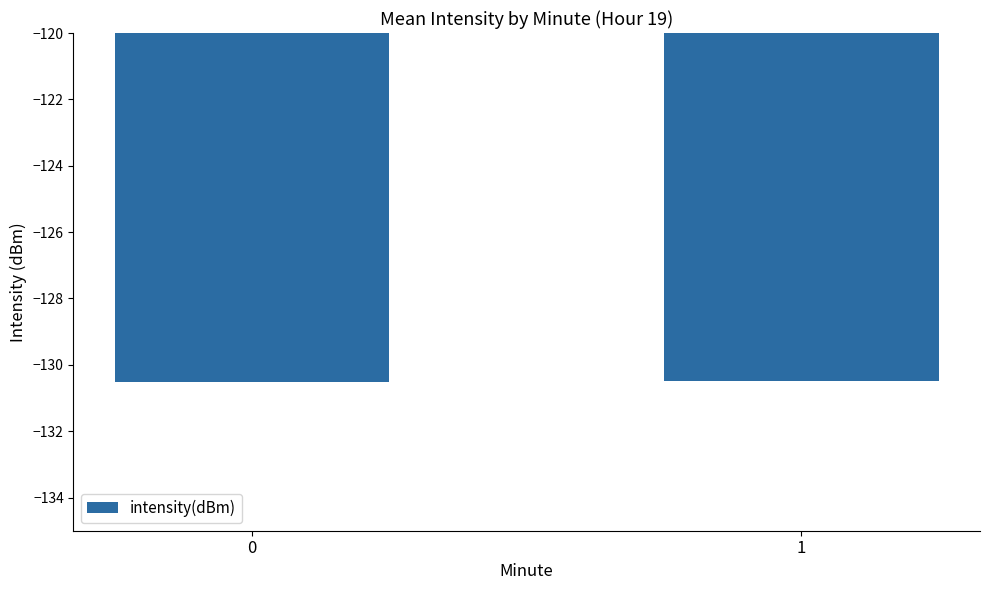

What is the minimum value shown in the chart?

-130.5